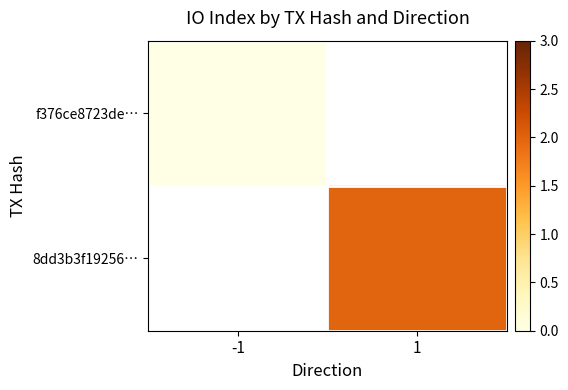

At which category does the chart reach its minimum across all series?

-1